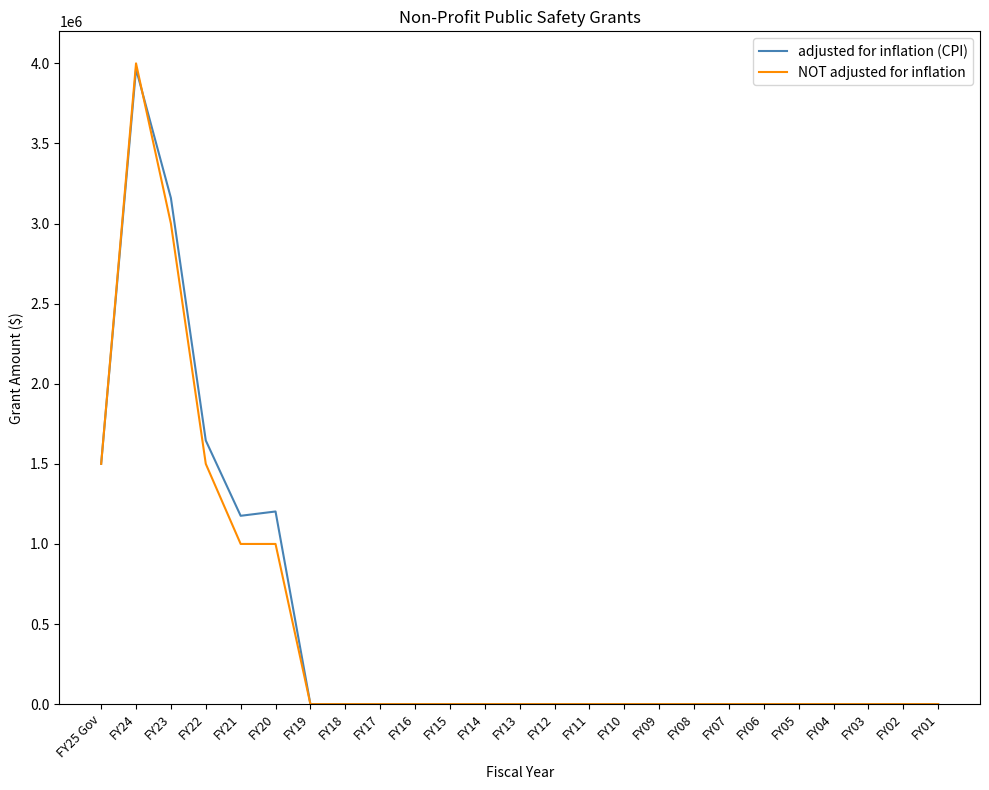

Reading left to right, transcribe all the data shown in this chart.

adjusted for inflation (CPI): FY25 Gov=1500000	FY24=3964949	FY23=3159569	FY22=1645739	FY21=1175756	FY20=1202669	FY19=0	FY18=0	FY17=0	FY16=0	FY15=0	FY14=0	FY13=0	FY12=0	FY11=0	FY10=0	FY09=0	FY08=0	FY07=0	FY06=0	FY05=0	FY04=0	FY03=0	FY02=0	FY01=0
NOT adjusted for inflation: FY25 Gov=1500000	FY24=4000000	FY23=3000000	FY22=1500000	FY21=1000000	FY20=1000000	FY19=0	FY18=0	FY17=0	FY16=0	FY15=0	FY14=0	FY13=0	FY12=0	FY11=0	FY10=0	FY09=0	FY08=0	FY07=0	FY06=0	FY05=0	FY04=0	FY03=0	FY02=0	FY01=0